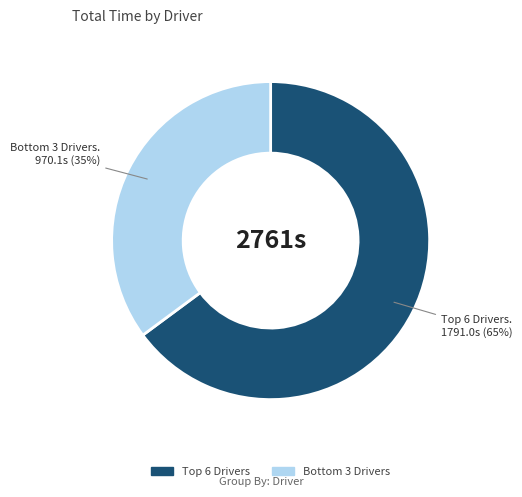

Count the number of slices in the pie.

2